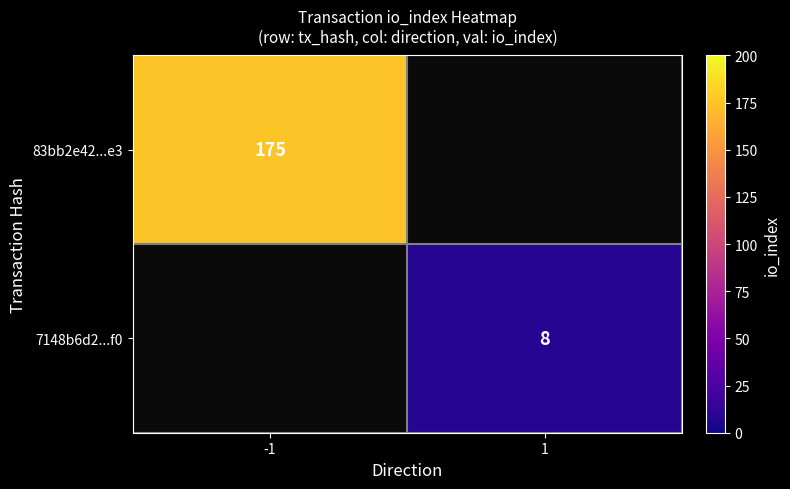

Is it true that 7148b6d2...f0 equals 14 at 1?

False